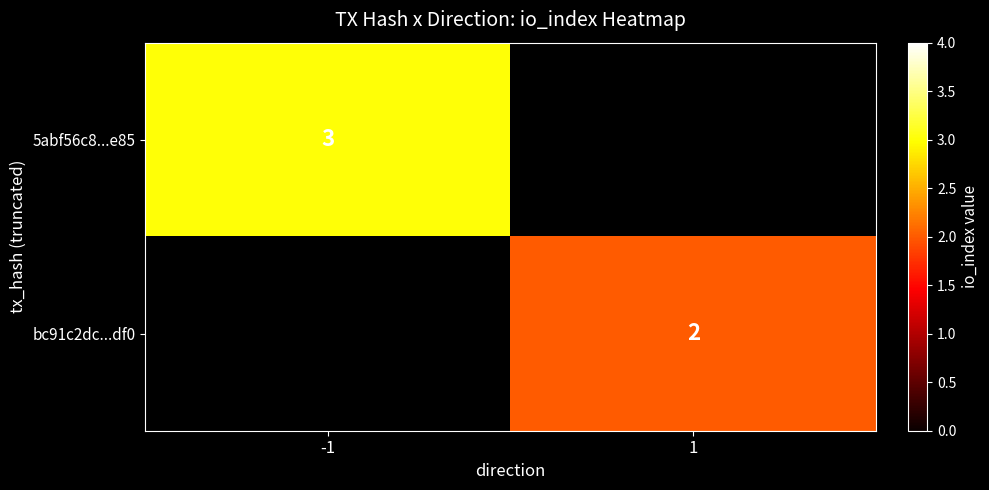

The value of bc91c2dc...df0 at 1 is 2. True or false?

True